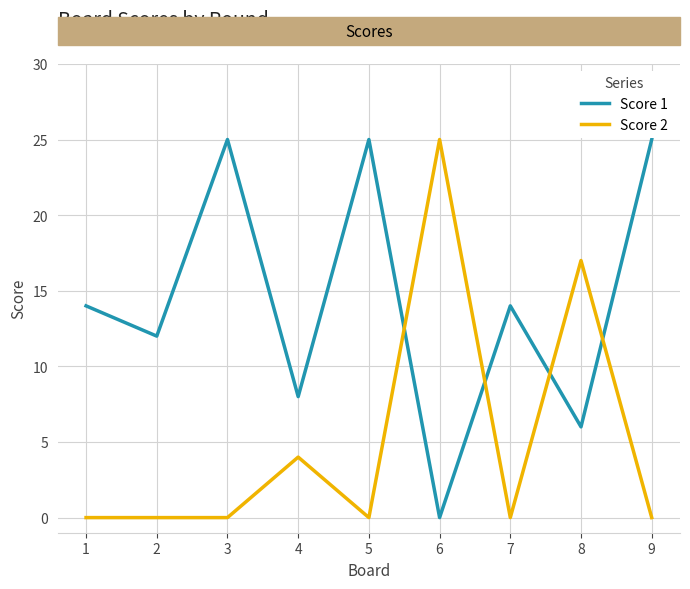

Rank the series at 6 from highest to lowest value.

Score 2, Score 1